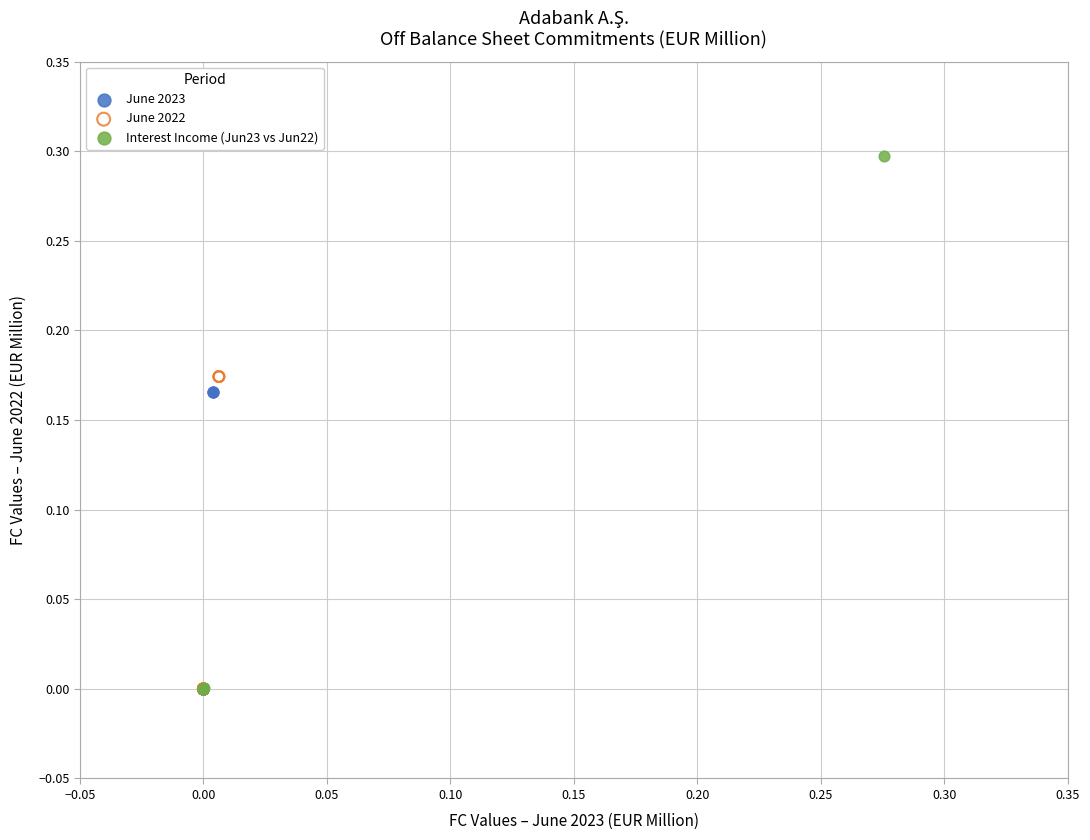

Which series contains the highest Y value?

Interest Income (Jun23 vs Jun22)